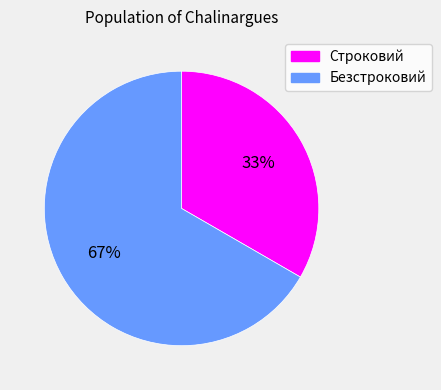

Do Безстроковий and Строковий together represent more than half of the pie?

Yes